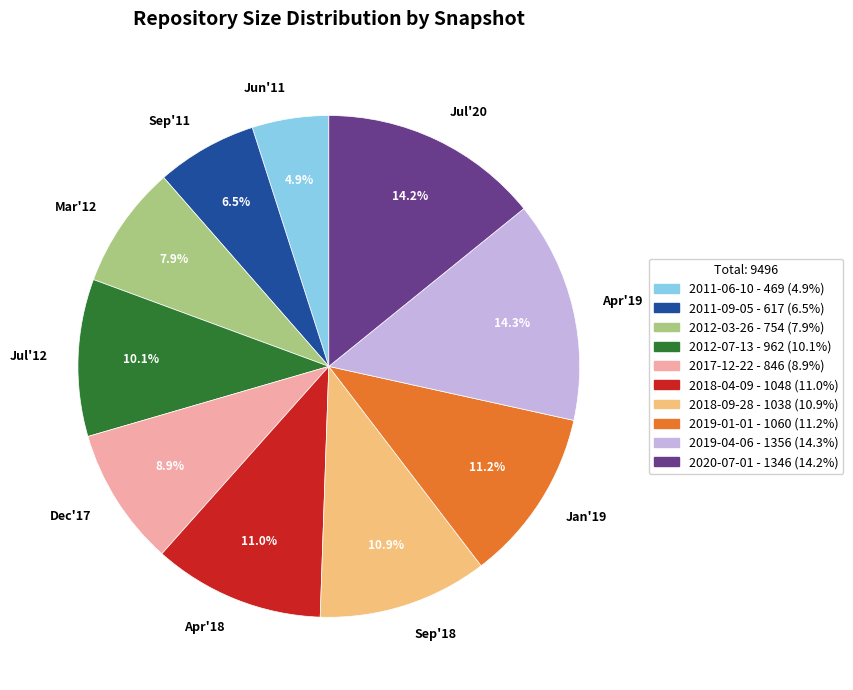

Is there a majority slice in this chart?

No